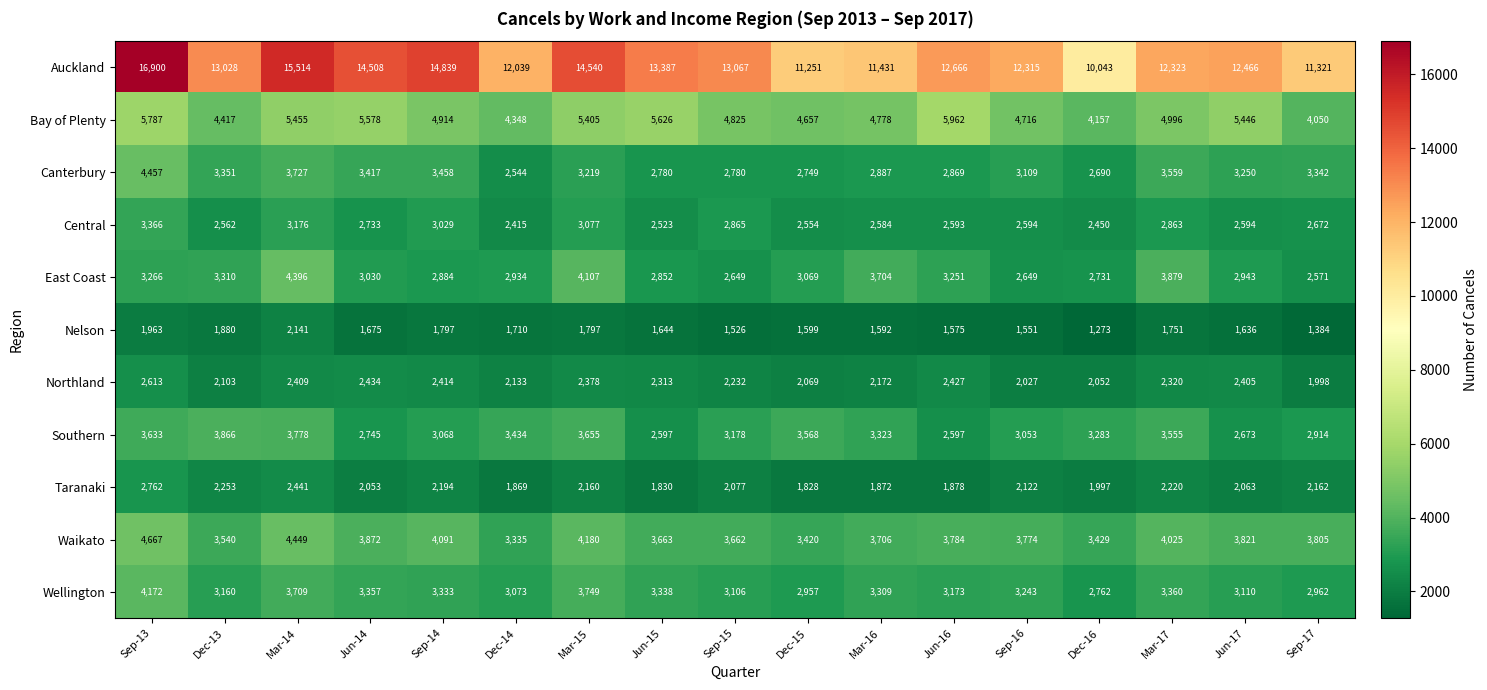

What is the smallest value displayed?

1273